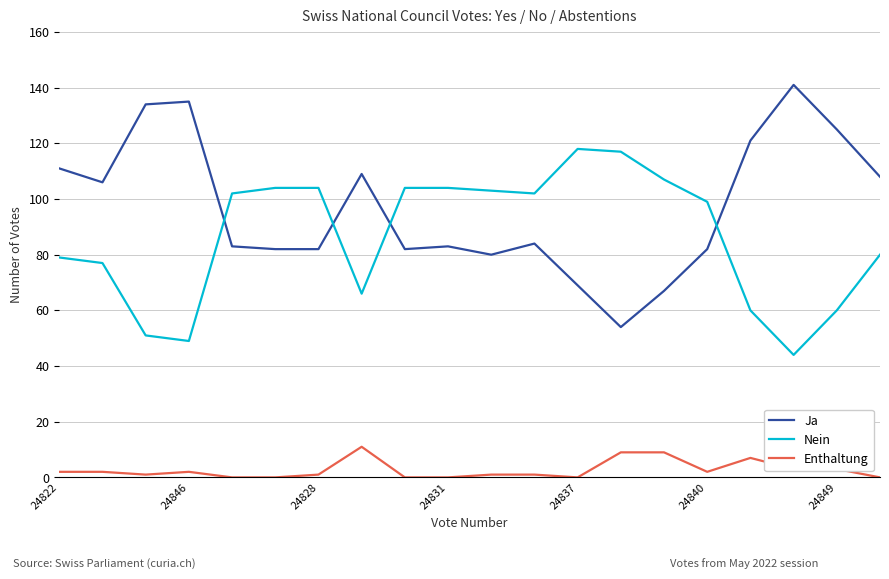

What is the difference between the maximum and minimum values in the Ja series?

87